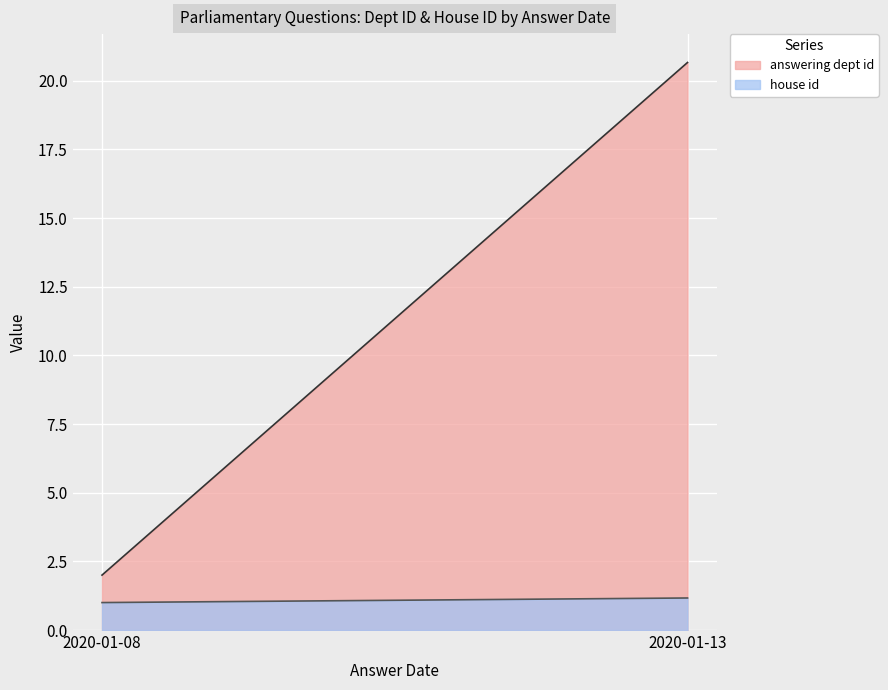

What is the greatest value displayed?

20.7